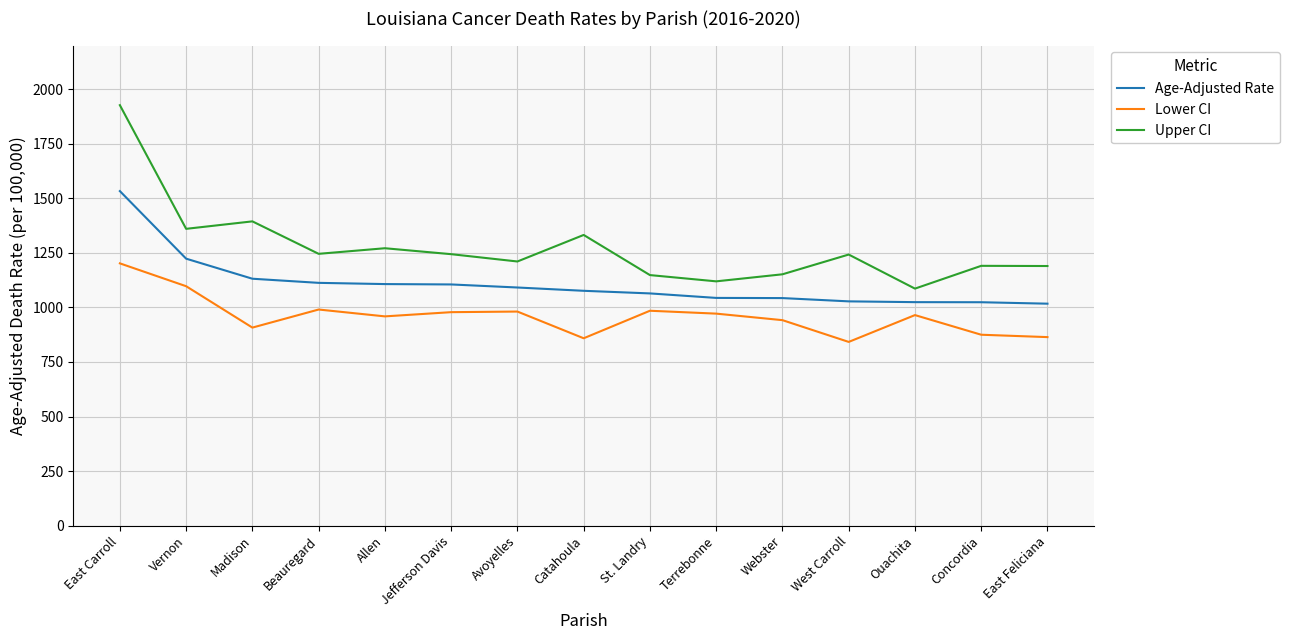

True or false: Lower CI and Age-Adjusted Rate intersect in this chart.

False